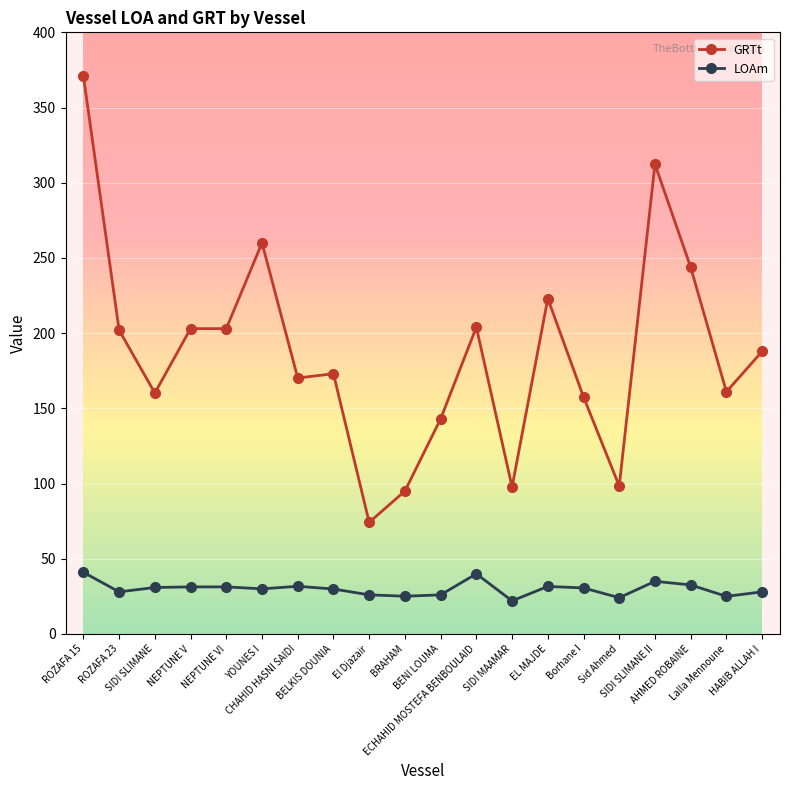

True or false: LOAm and GRTt intersect in this chart.

False